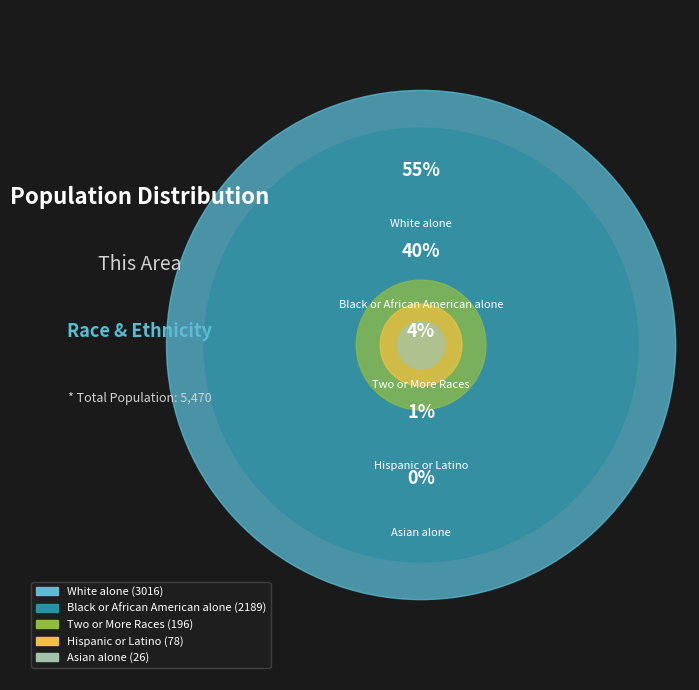

To the nearest percent, what percentage of the pie is White alone?

55%